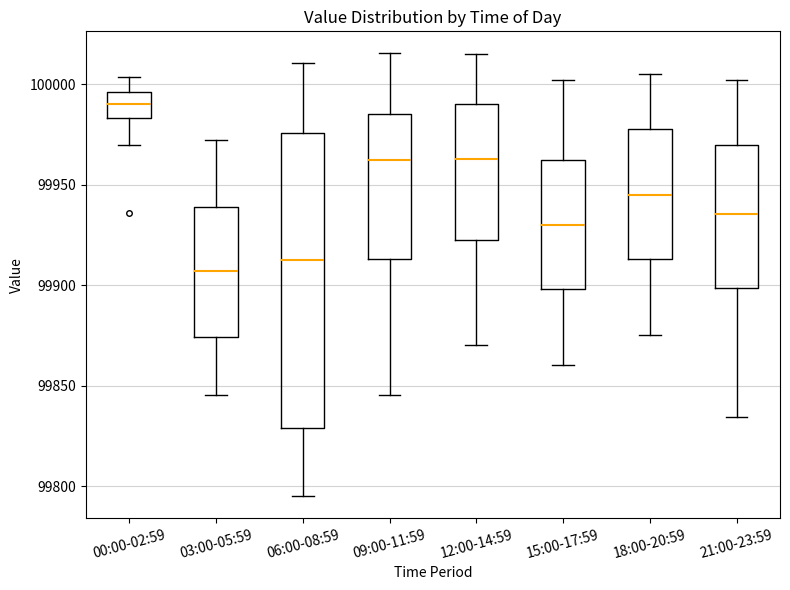

Reading left to right, transcribe this box plot: for each box, give where its median line is, the range the box spans, and where its two whiskers end, as read against the y-axis. The values are not printed on the chart, so give them approximately, as read against the axis.

00:00-02:59: median 99990, box 99985 to 99995, whiskers 99970 to 100005
03:00-05:59: median 99905, box 99875 to 99940, whiskers 99845 to 99970
06:00-08:59: median 99915, box 99830 to 99975, whiskers 99795 to 100010
09:00-11:59: median 99965, box 99915 to 99985, whiskers 99845 to 100015
12:00-14:59: median 99965, box 99925 to 99990, whiskers 99870 to 100015
15:00-17:59: median 99930, box 99900 to 99965, whiskers 99860 to 100000
18:00-20:59: median 99945, box 99915 to 99980, whiskers 99875 to 100005
21:00-23:59: median 99935, box 99900 to 99970, whiskers 99835 to 100000